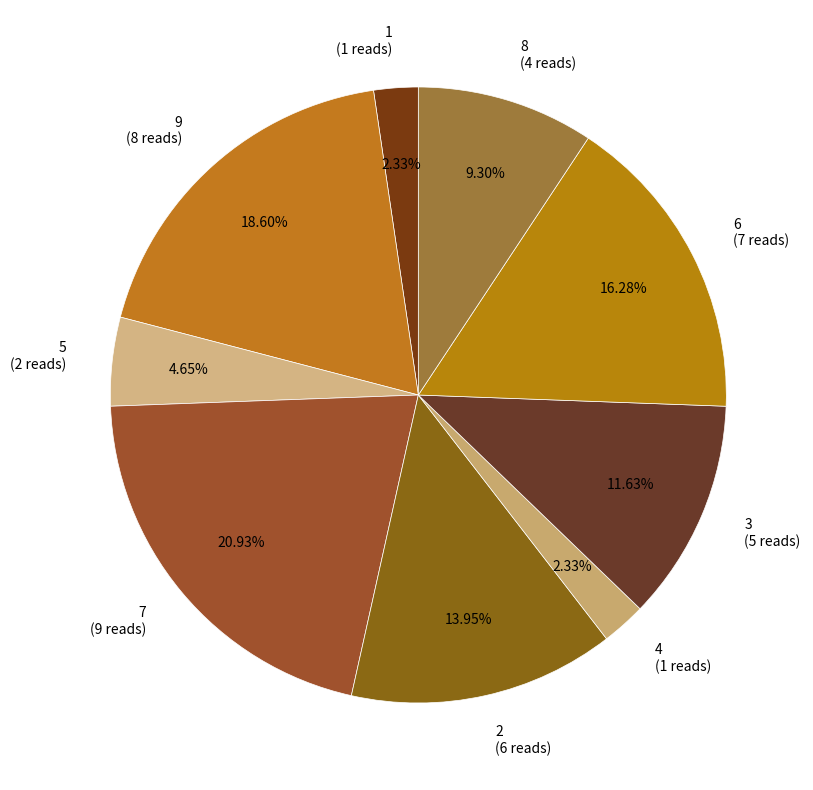

To the nearest percent, what is the average slice percentage?

11%